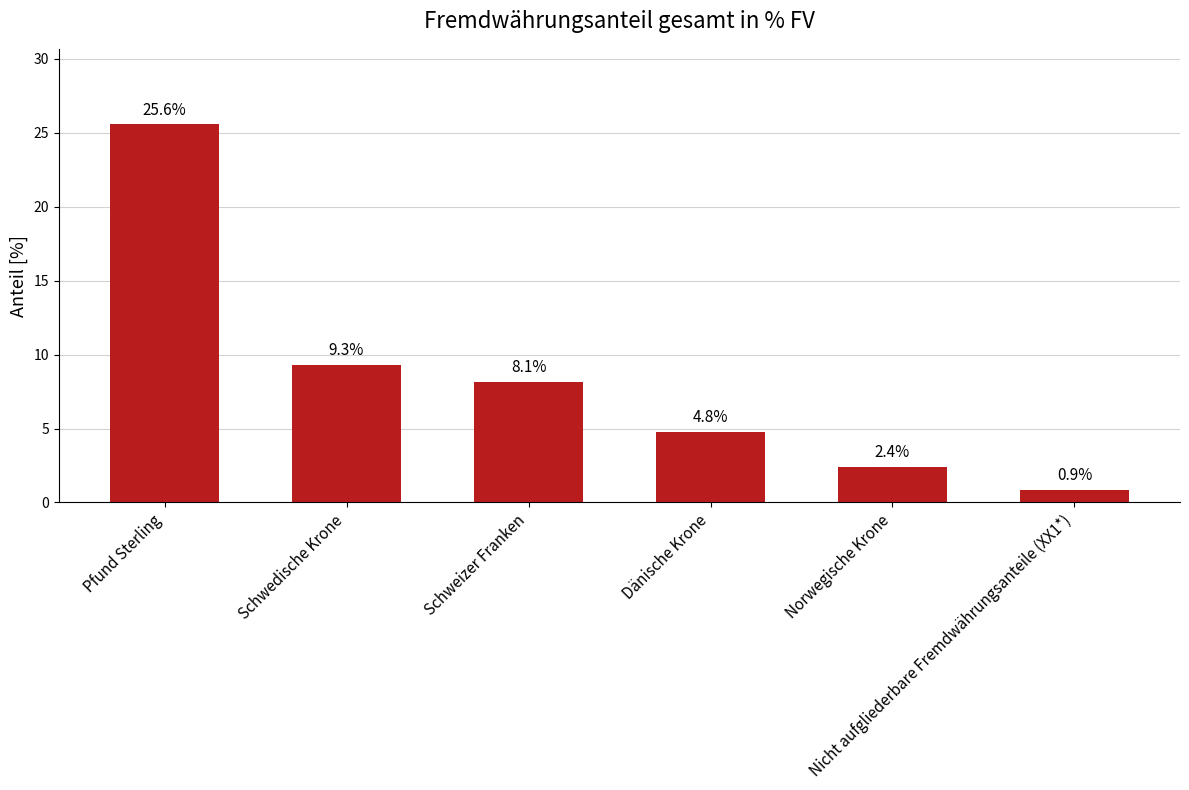

Reading right to left, extract all data points from this chart.

Nicht aufgliederbare Fremdwährungsanteile (XX1*)=0.9	Norwegische Krone=2.4	Dänische Krone=4.8	Schweizer Franken=8.1	Schwedische Krone=9.3	Pfund Sterling=25.6